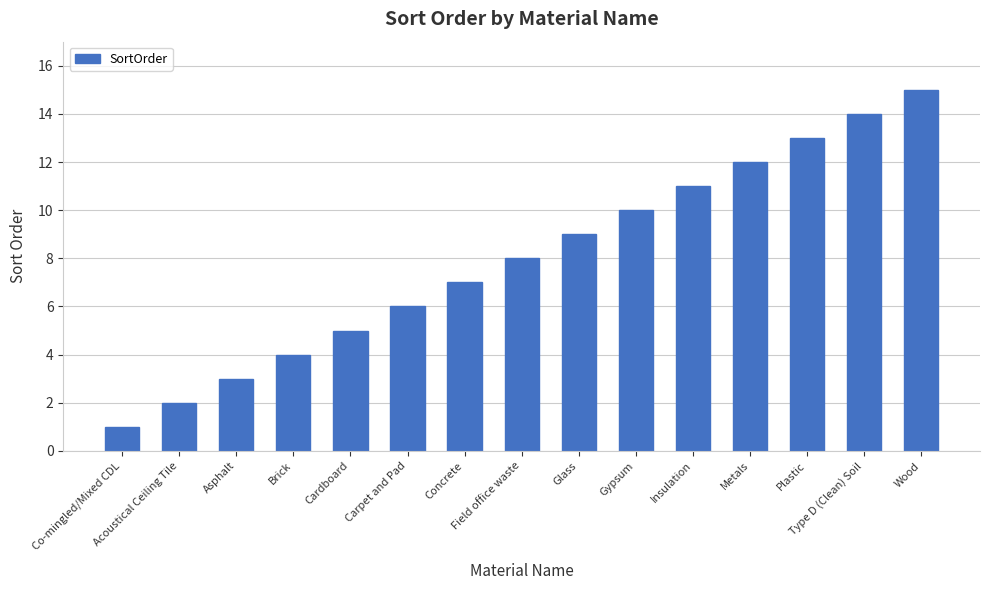

Where is the data nearest to the value 8?

Field office waste